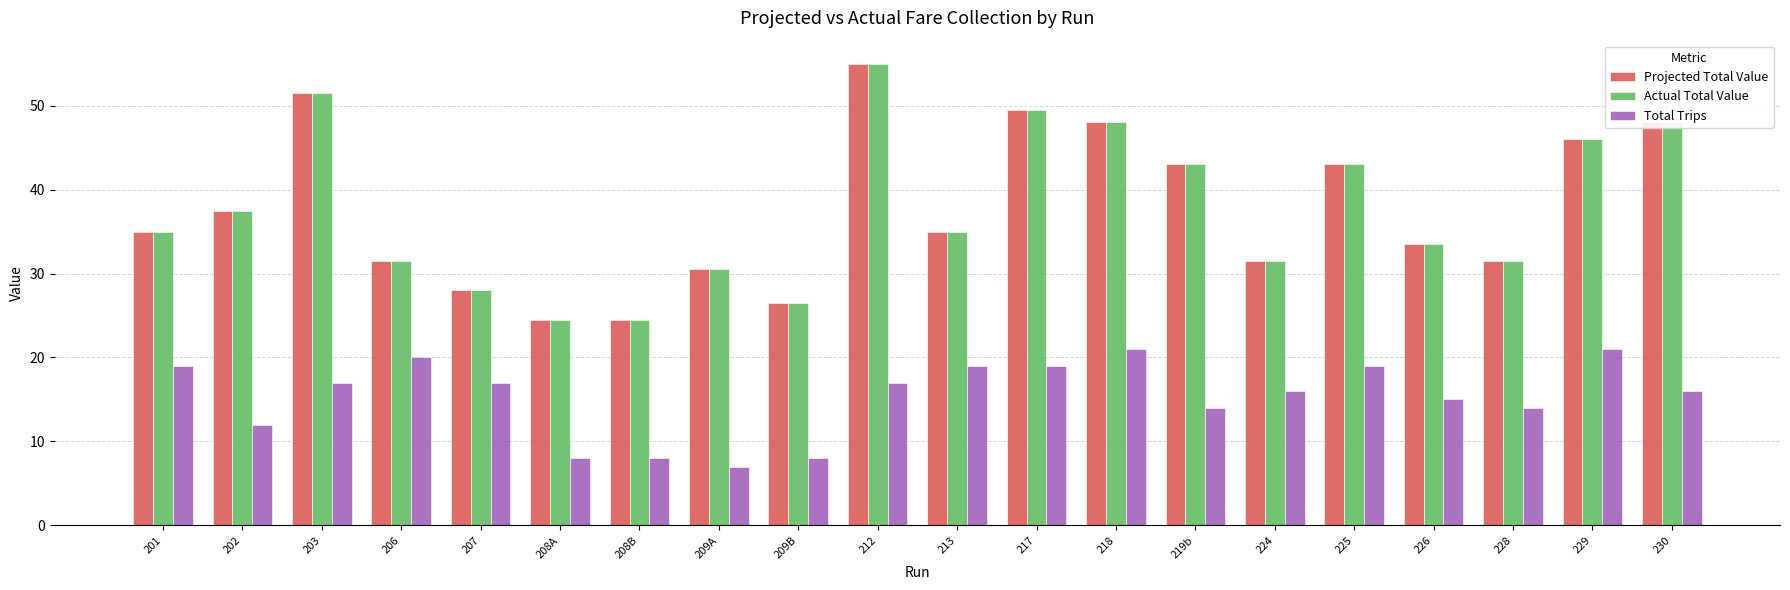

Reading left to right, transcribe all the data shown in this chart.

Projected Total Value: 201=35.0	202=37.5	203=51.5	206=31.5	207=28.0	208A=24.5	208B=24.5	209A=30.5	209B=26.5	212=55.0	213=35.0	217=49.5	218=48.0	219b=43.0	224=31.5	225=43.0	226=33.5	228=31.5	229=46.0	230=48.0
Actual Total Value: 201=35.0	202=37.5	203=51.5	206=31.5	207=28.0	208A=24.5	208B=24.5	209A=30.5	209B=26.5	212=55.0	213=35.0	217=49.5	218=48.0	219b=43.0	224=31.5	225=43.0	226=33.5	228=31.5	229=46.0	230=48.0
Total Trips: 201=19.0	202=12.0	203=17.0	206=20.0	207=17.0	208A=8.0	208B=8.0	209A=7.0	209B=8.0	212=17.0	213=19.0	217=19.0	218=21.0	219b=14.0	224=16.0	225=19.0	226=15.0	228=14.0	229=21.0	230=16.0